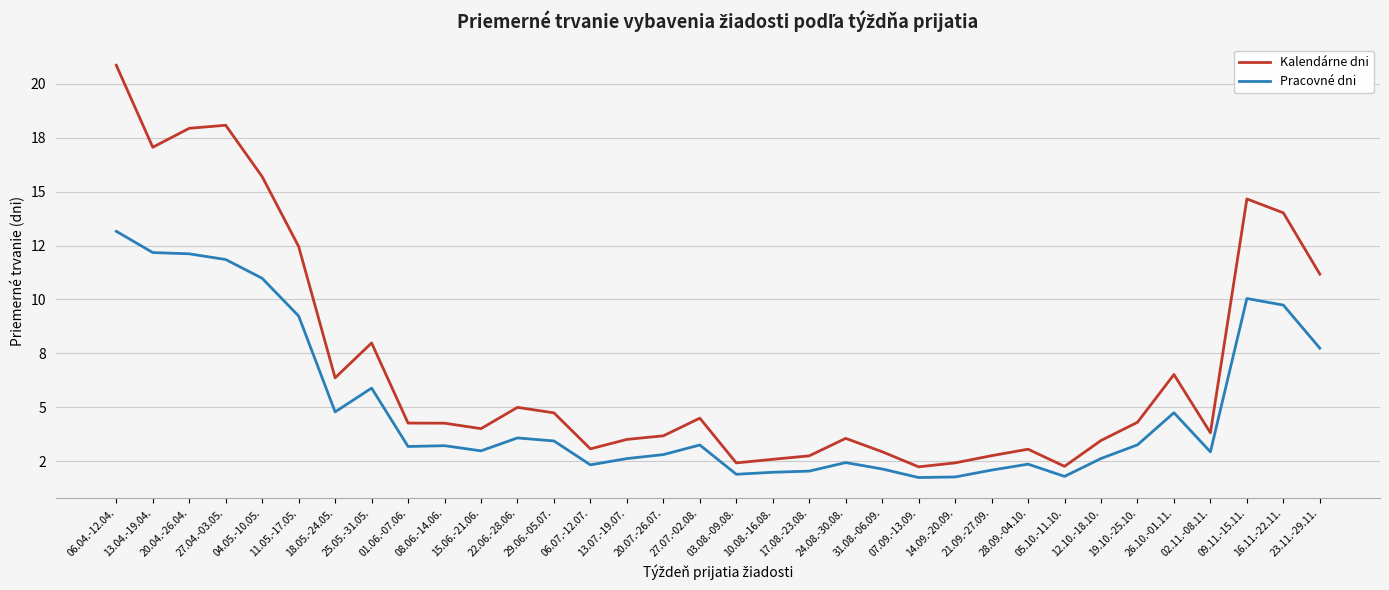

True or false: Kalendárne dni and Pracovné dni intersect in this chart.

False